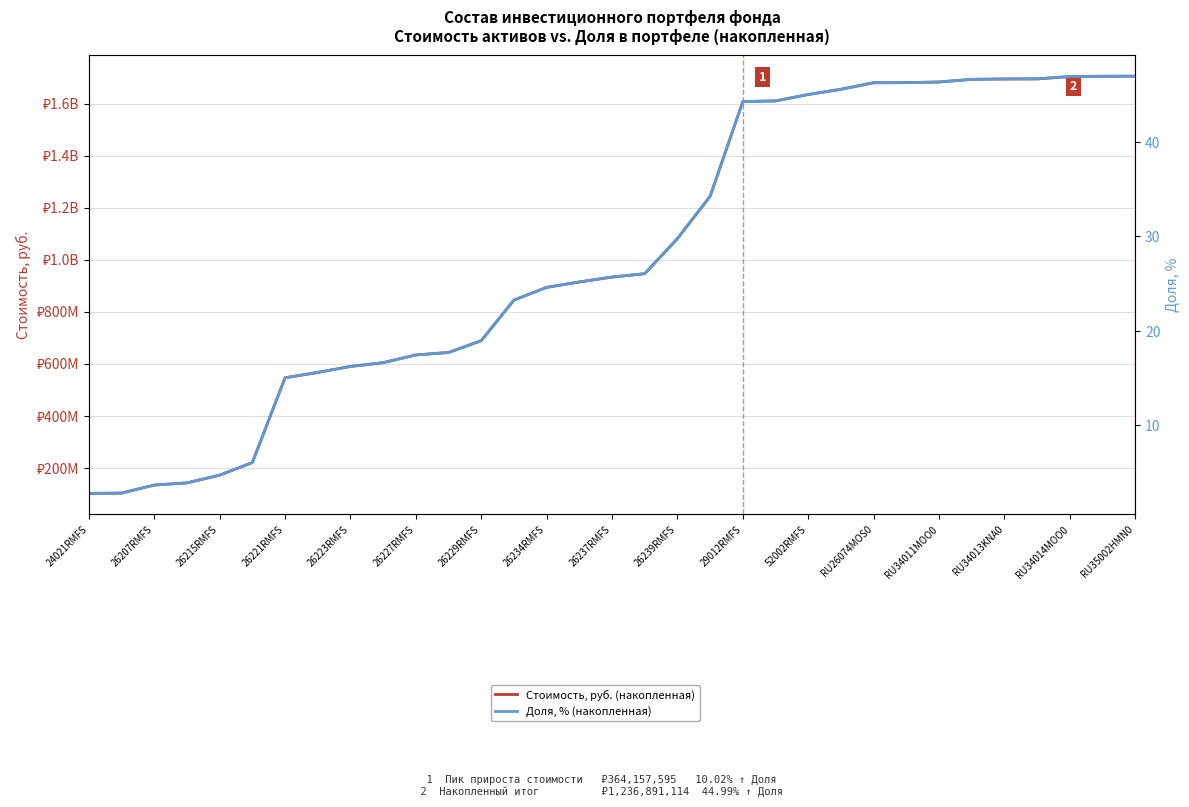

Count the number of data series in this chart.

2